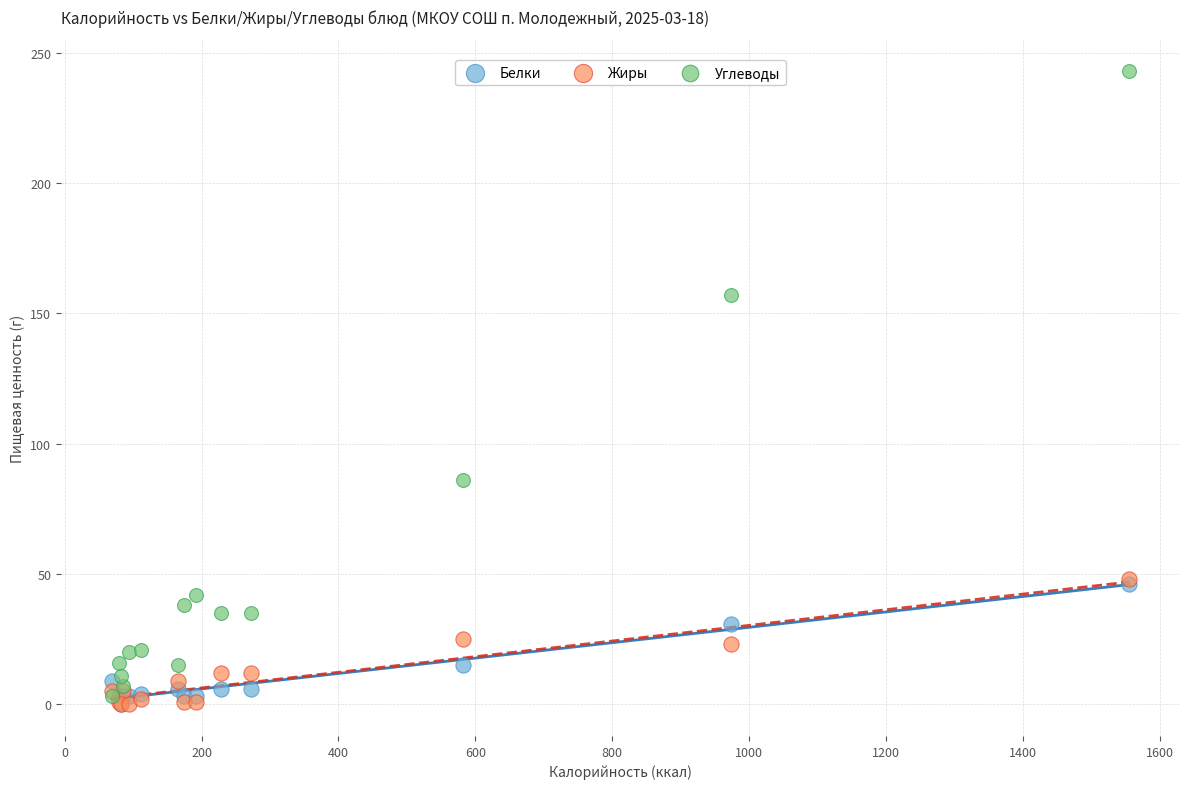

What are all the series names shown in the legend?

Белки, Жиры, Углеводы